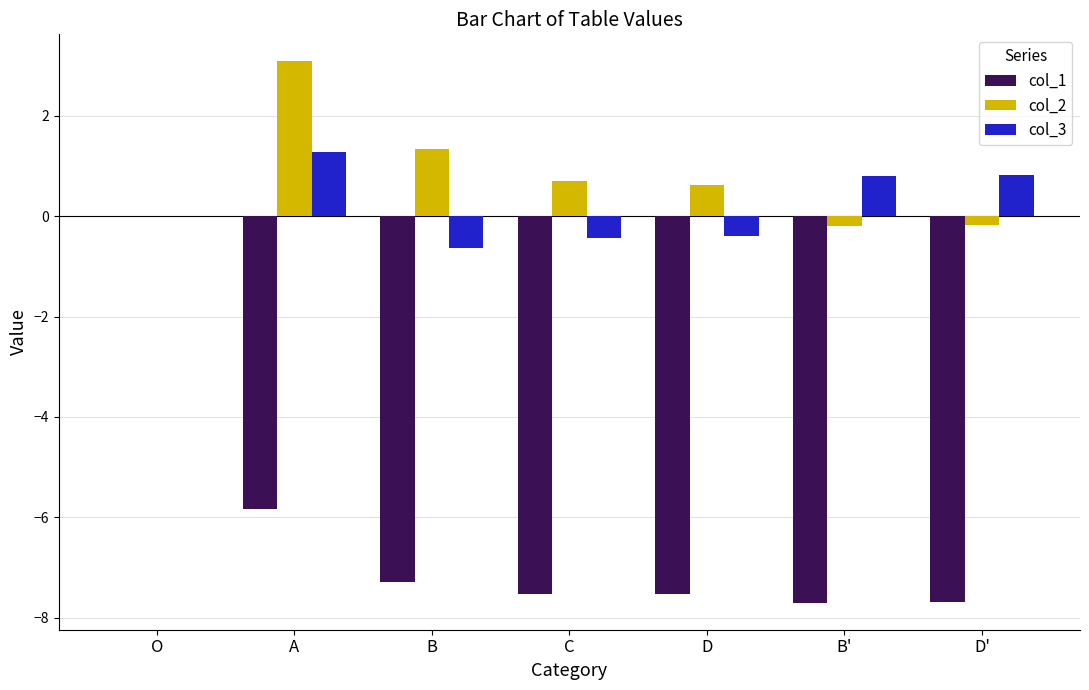

What are all the series names shown in the legend?

col_1, col_2, col_3